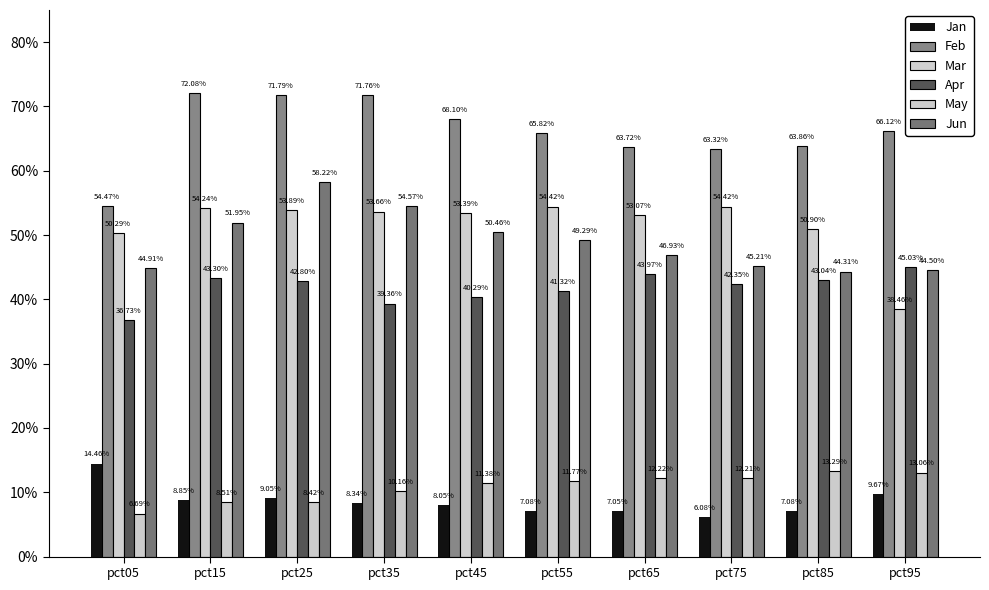

At how many categories does at least one series exceed 0?

10